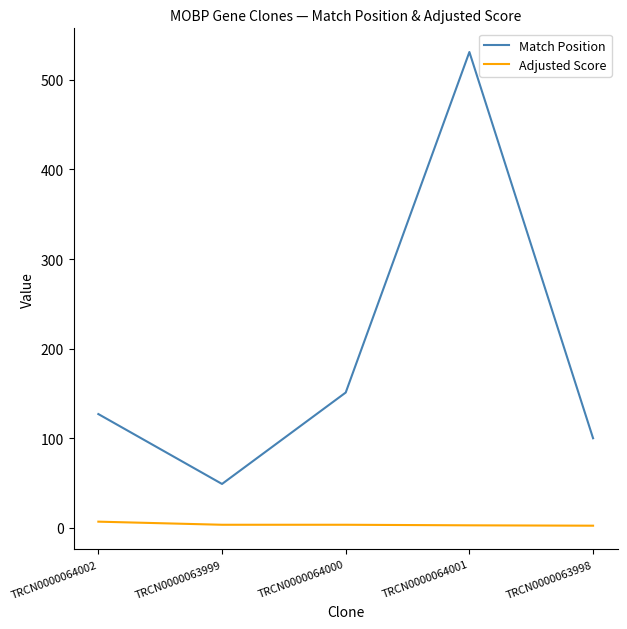

Rank the series at TRCN0000063998 from lowest to highest value.

Adjusted Score, Match Position